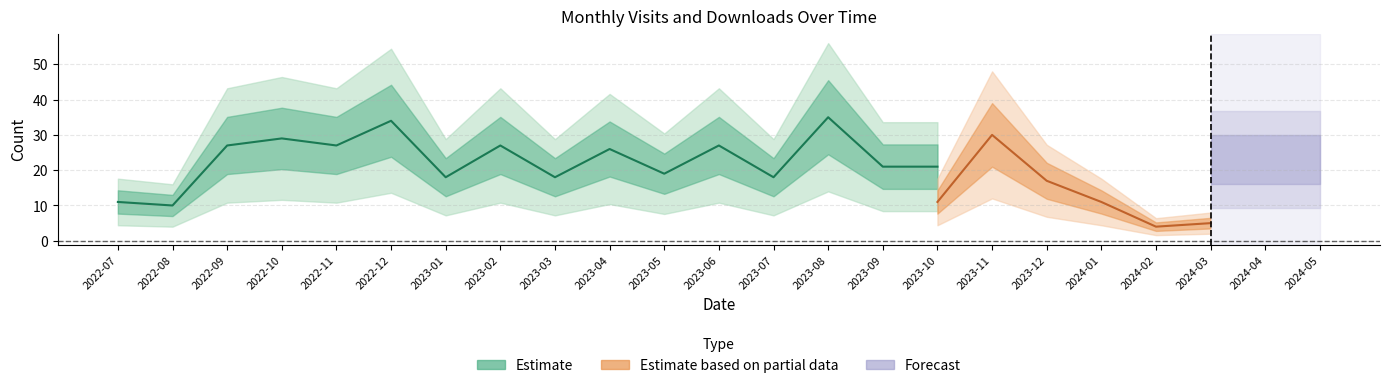

What position from the left is 2023-05?

11